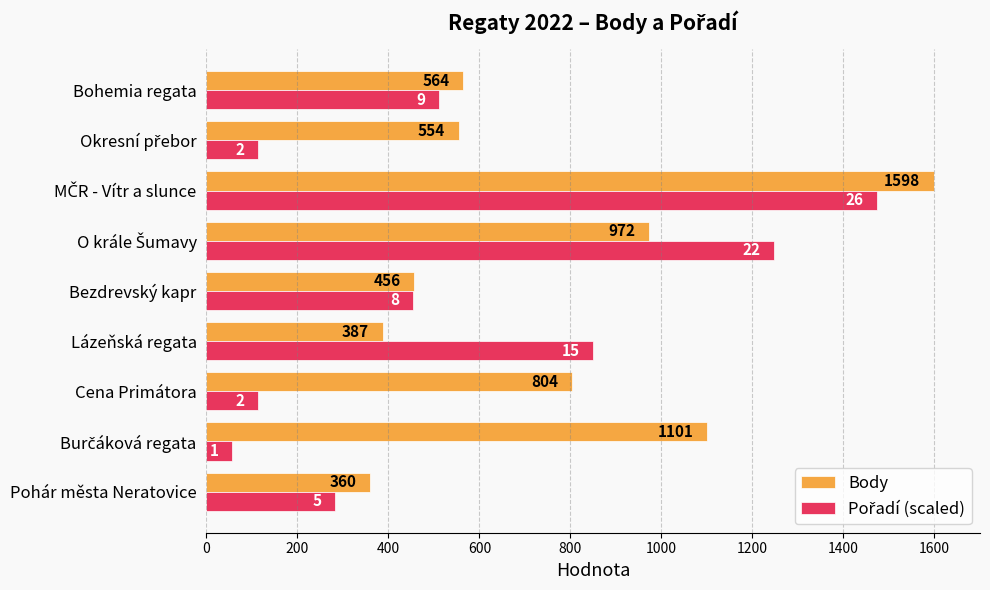

What is the greatest value displayed?

1598.0